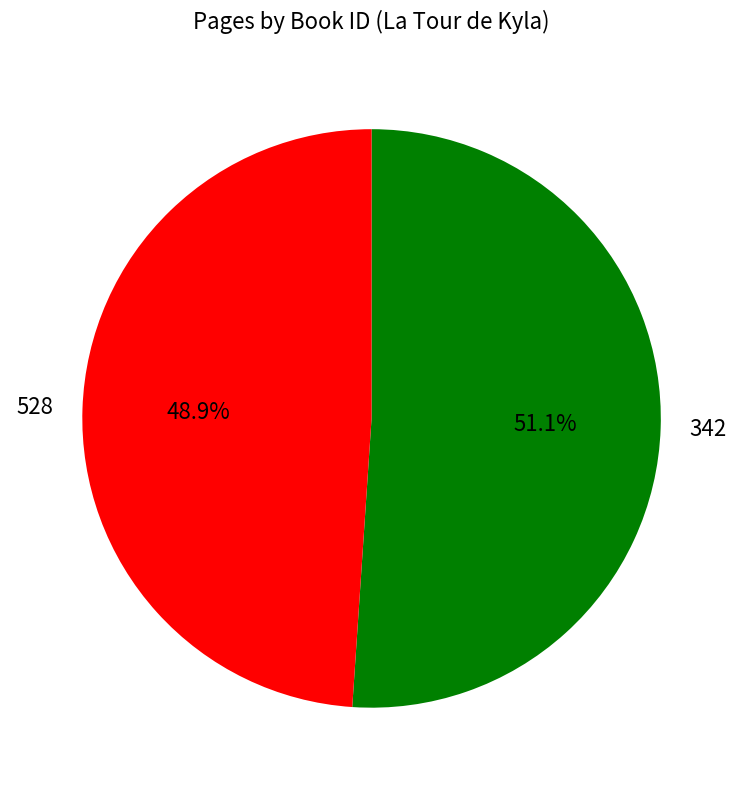

Is there any slice that represents more than half of the pie?

Yes